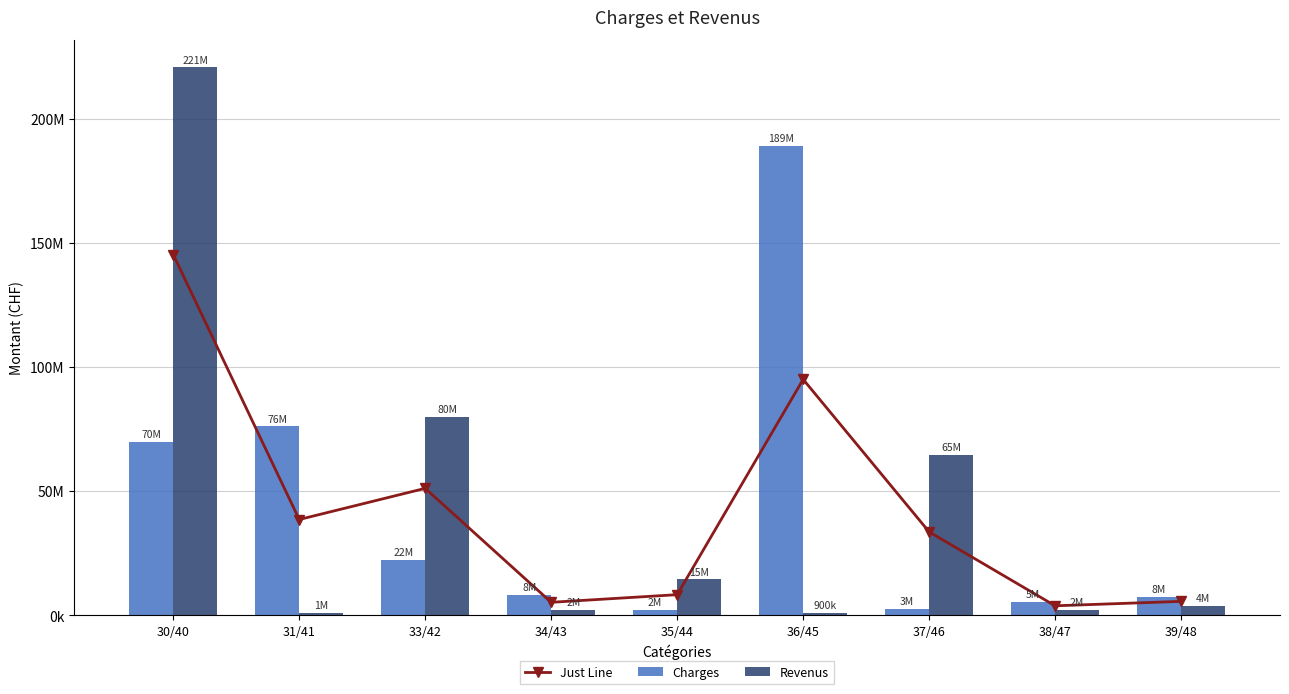

What are all the series names shown in the legend?

Just Line, Charges, Revenus